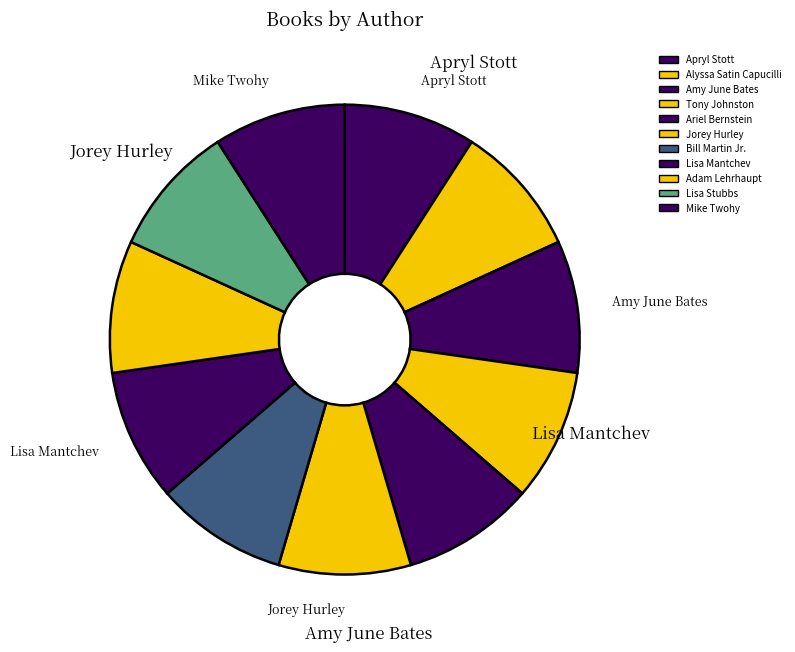

Count the number of slices in the pie.

11